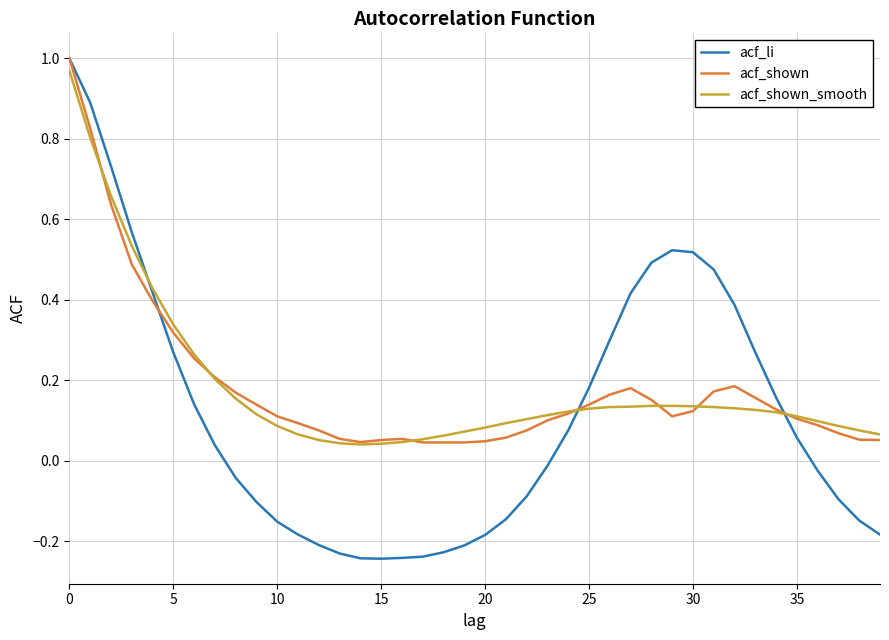

Which series has the largest range (max minus min)?

acf_li